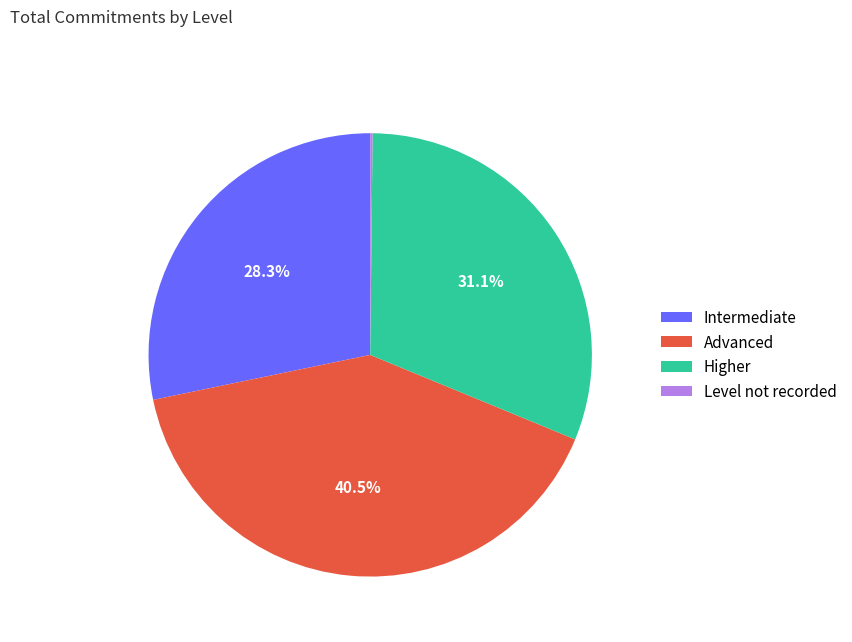

Does any single category account for the majority?

No